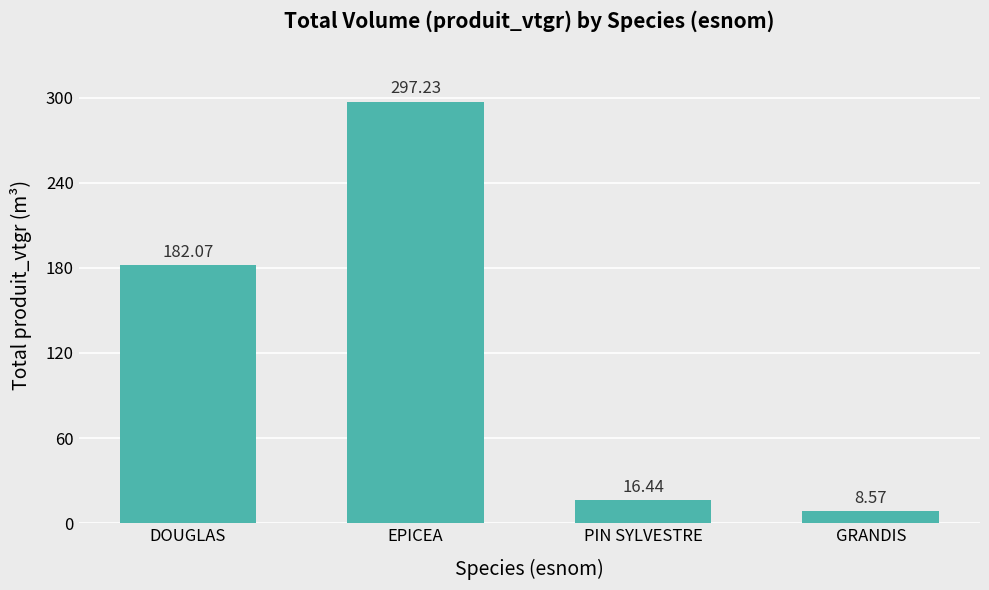

Rank the categories by value from highest to lowest.

EPICEA, DOUGLAS, PIN SYLVESTRE, GRANDIS